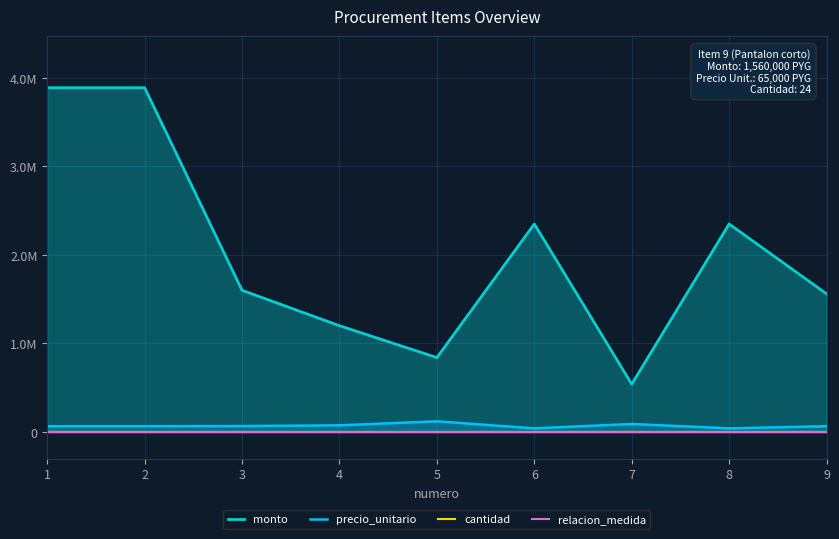

Where does the cantidad series first go above 24?

1